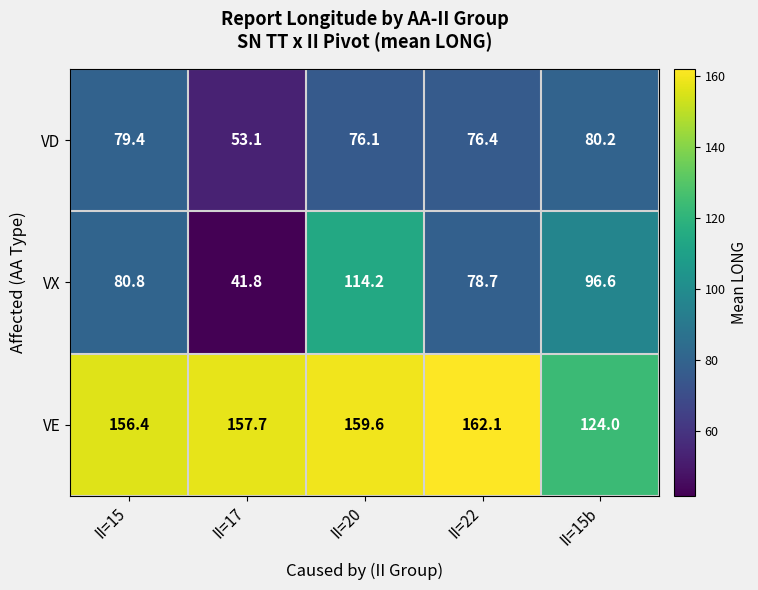

Rank the categories by VX value from lowest to highest.

II=17, II=22, II=15, II=15b, II=20